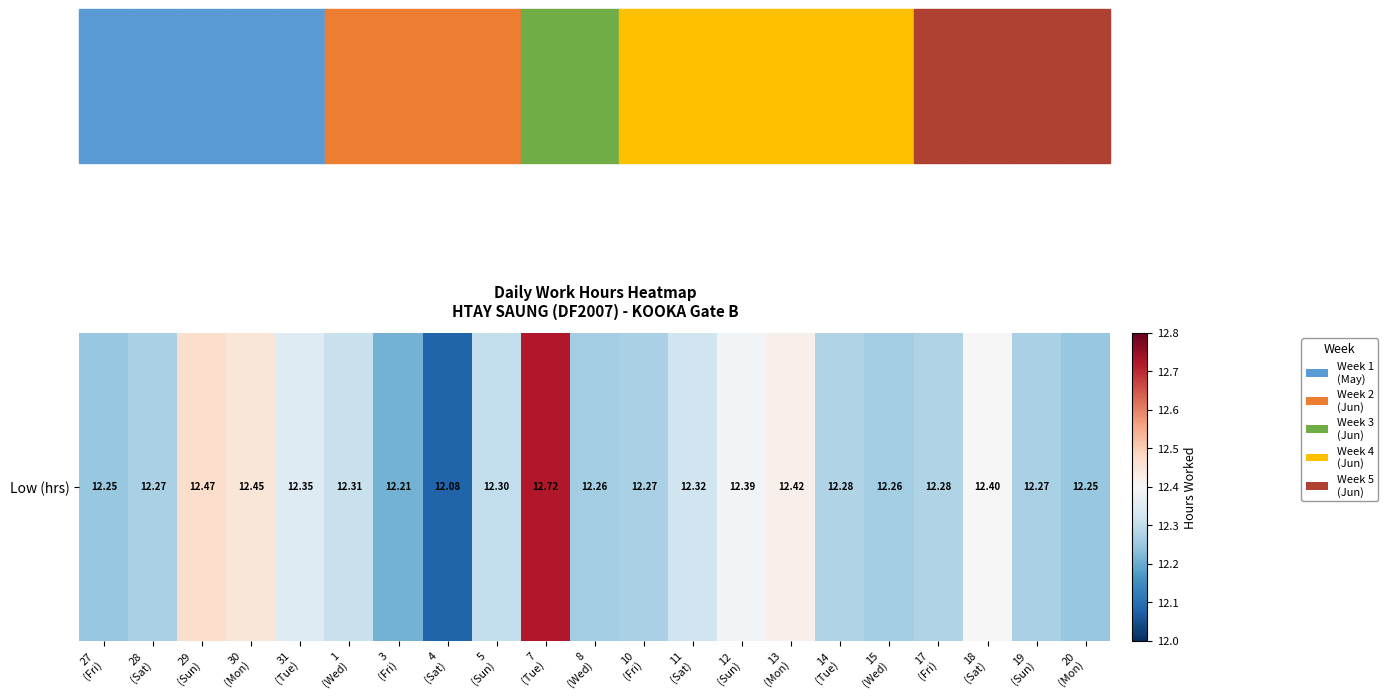

How many categories are shown in the chart?

21